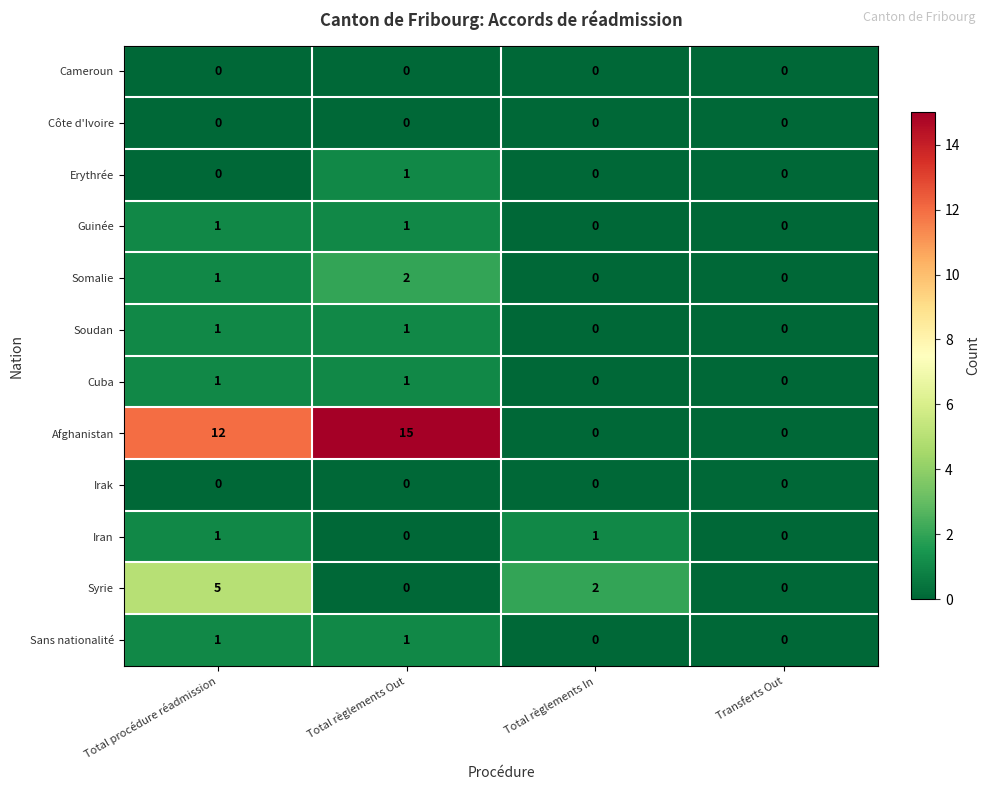

How many Guinée values are between 0 and 1?

4